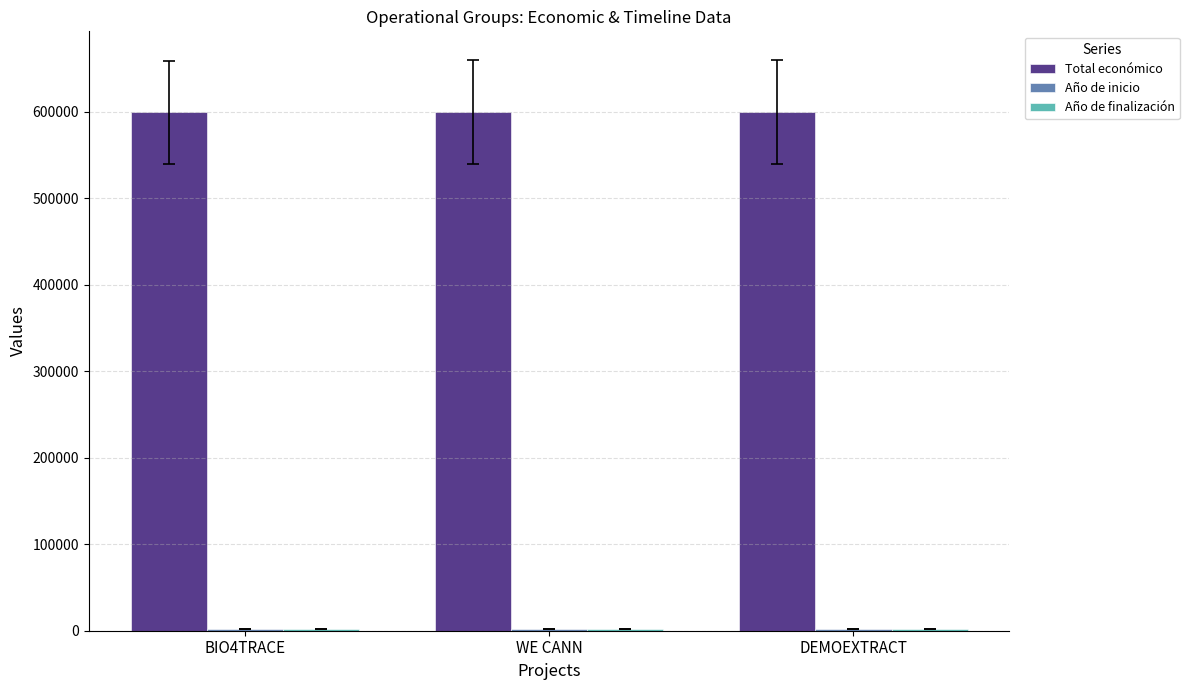

Which series has the largest total across all categories?

Total económico